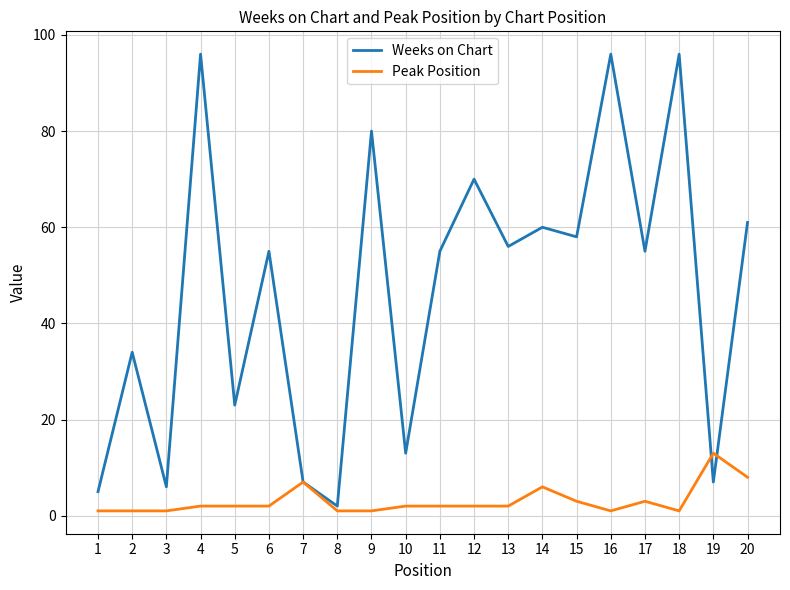

Which series has the largest range (max minus min)?

Weeks on Chart